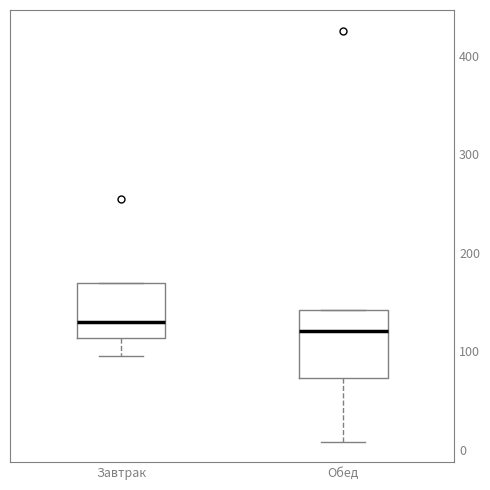

Comparing the boxes themselves (not the whiskers), which one is the tallest?

Обед